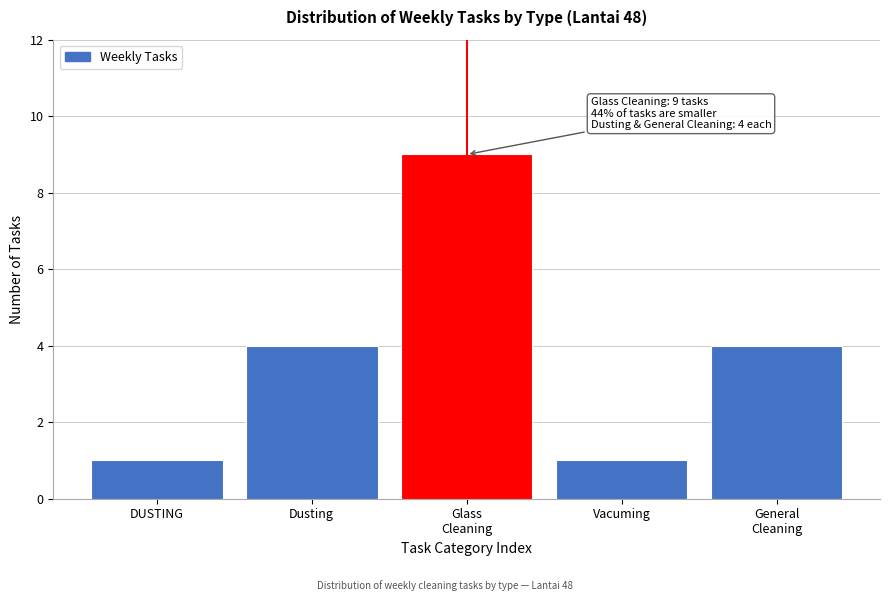

Reading right to left, list all the values displayed in this chart.

4	1	9	4	1